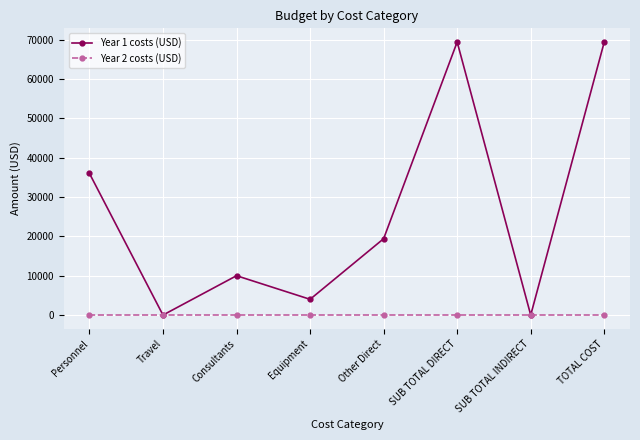

The Year 2 costs (USD) series shows 0 at SUB TOTAL INDIRECT. True or false?

True